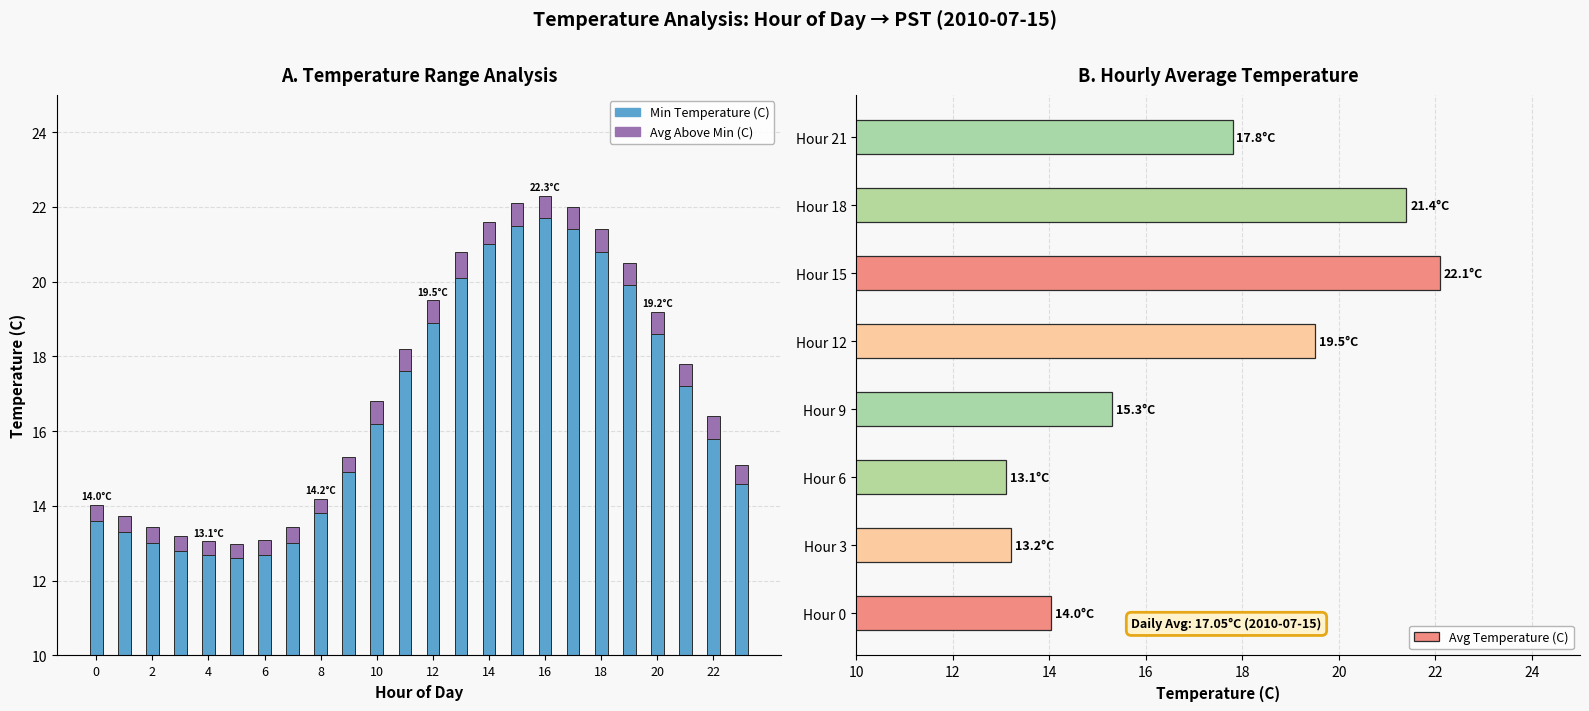

What is the value of the 9th bar from the left?

13.8